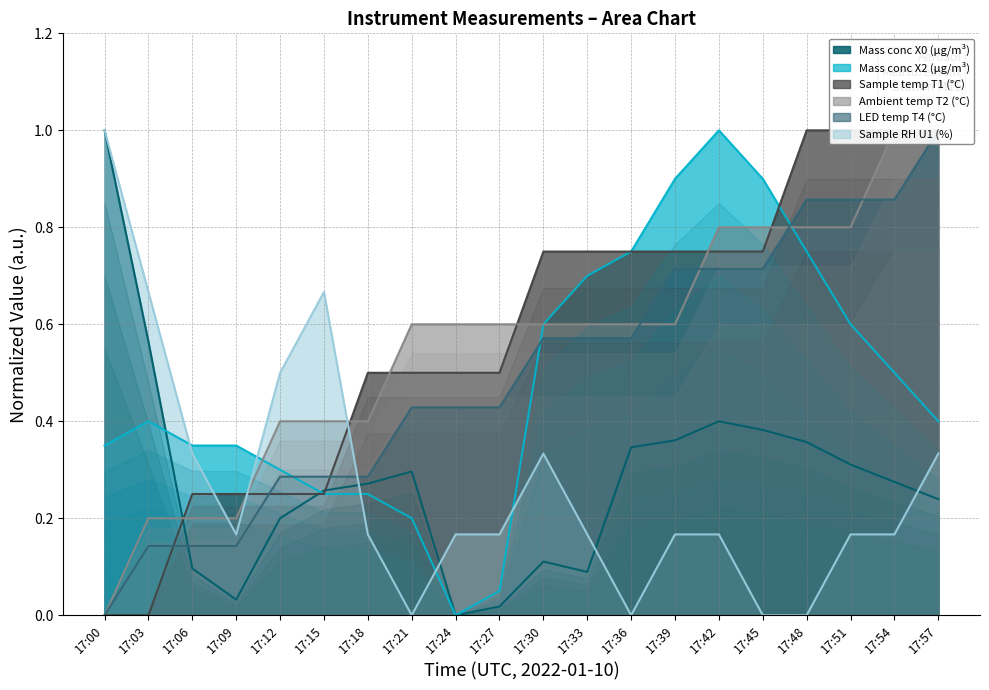

Is it true that Ambient temp T2 (°C) equals 0.2 at 17:03?

True